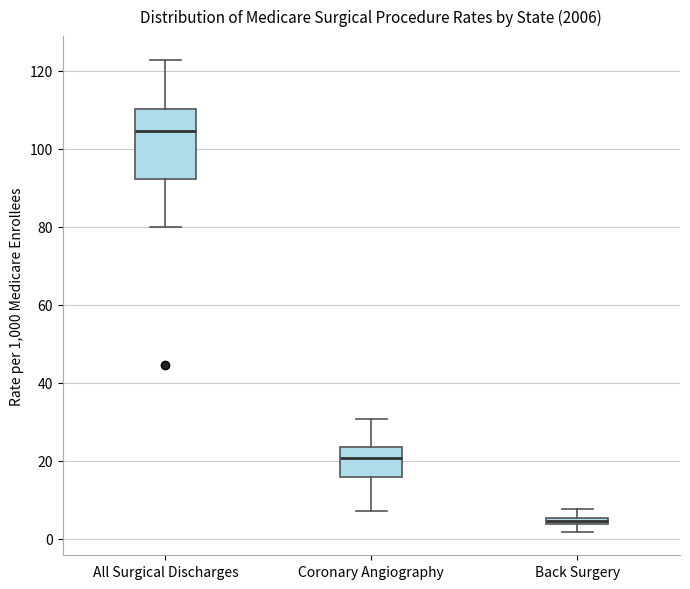

Which box's median line is the lowest?

Back Surgery